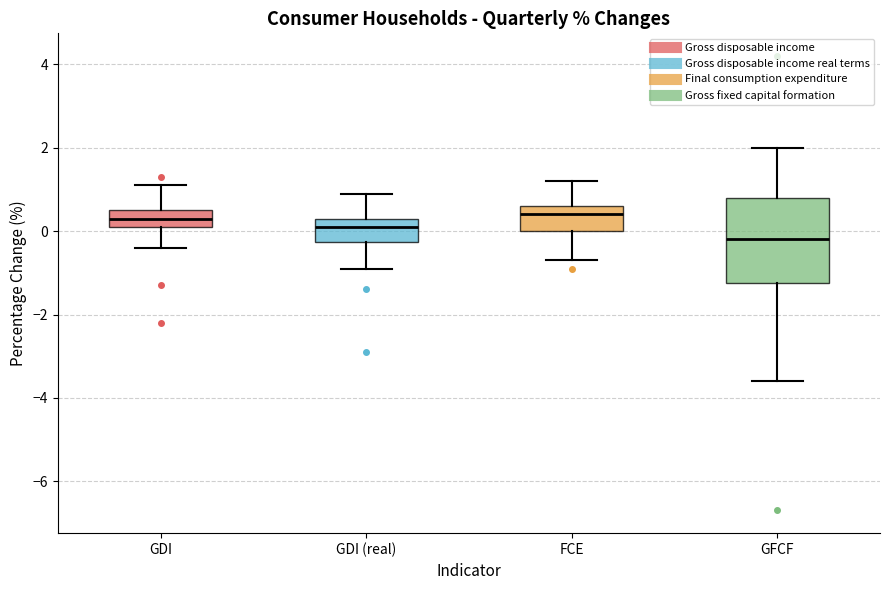

Comparing the boxes themselves (not the whiskers), which one is the tallest?

GFCF